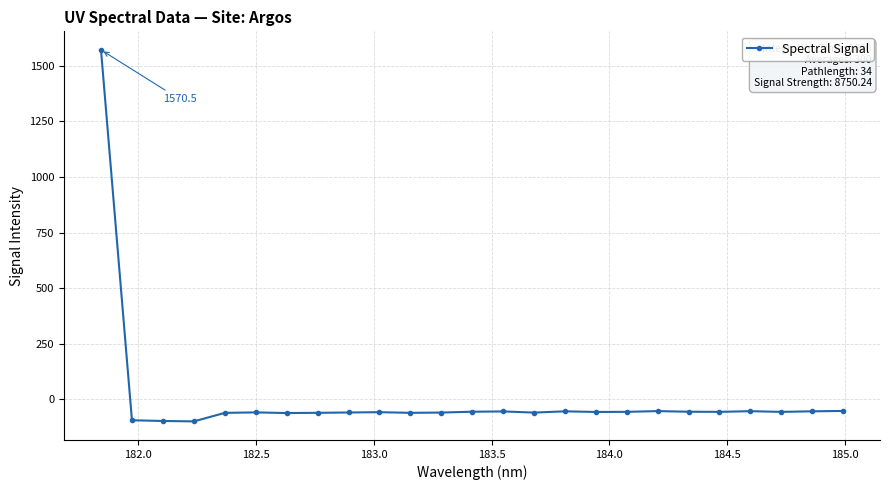

What is the maximum value shown in the chart?

1570.5